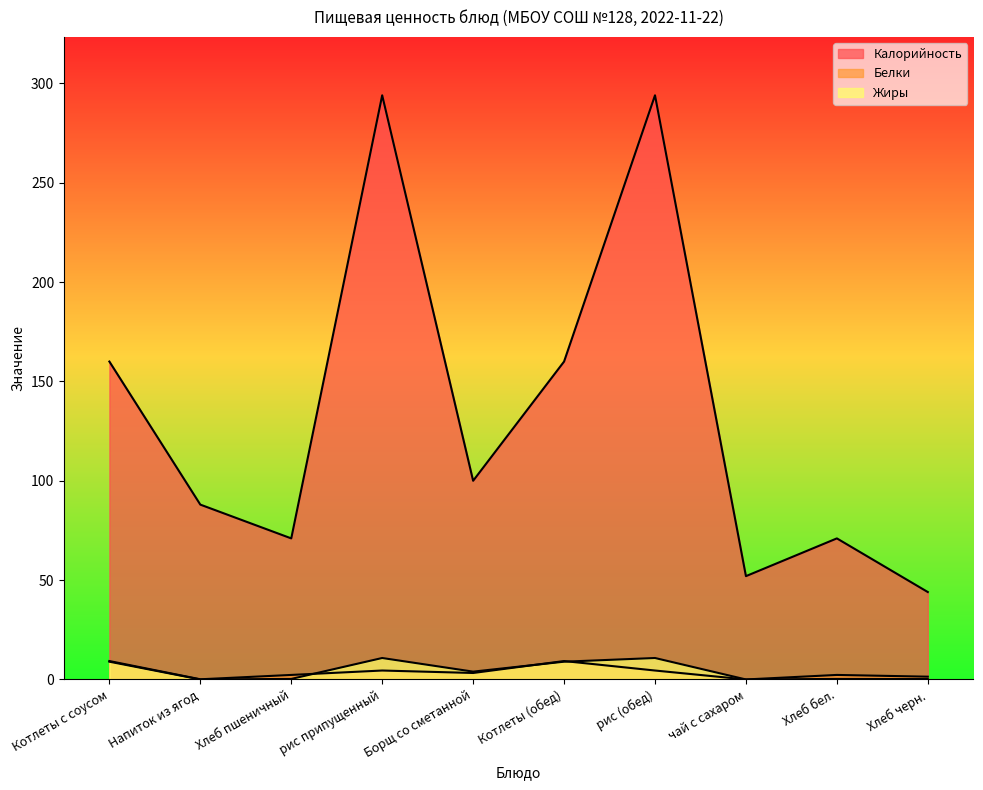

Reading right to left, transcribe all the data shown in this chart.

Калорийность: Хлеб черн.=44.0	Хлеб бел.=71.0	чай с сахаром=52.0	рис (обед)=294.0	Котлеты (обед)=160.0	Борщ со сметанной=100.0	рис припущенный=294.0	Хлеб пшеничный=71.0	Напиток из ягод=88.0	Котлеты с соусом=160.0
Белки: Хлеб черн.=1.4	Хлеб бел.=2.3	чай с сахаром=0.0	рис (обед)=4.5	Котлеты (обед)=9.3	Борщ со сметанной=3.3	рис припущенный=4.5	Хлеб пшеничный=2.3	Напиток из ягод=0.1	Котлеты с соусом=9.3
Жиры: Хлеб черн.=0.2	Хлеб бел.=0.3	чай с сахаром=0.0	рис (обед)=10.8	Котлеты (обед)=8.9	Борщ со сметанной=3.9	рис припущенный=10.8	Хлеб пшеничный=0.3	Напиток из ягод=0.0	Котлеты с соусом=8.9